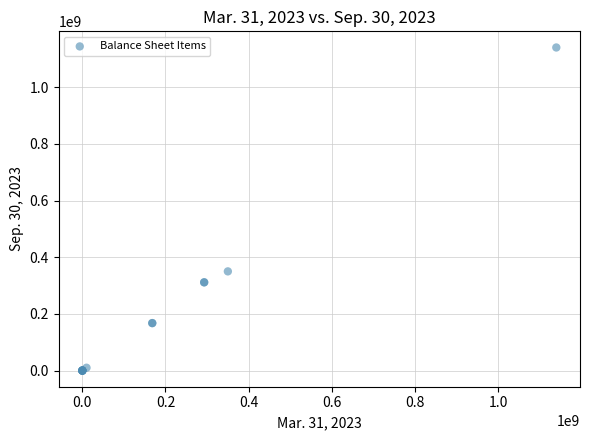

What Y value in the scatter plot is closest to 570000000?

350000000.0